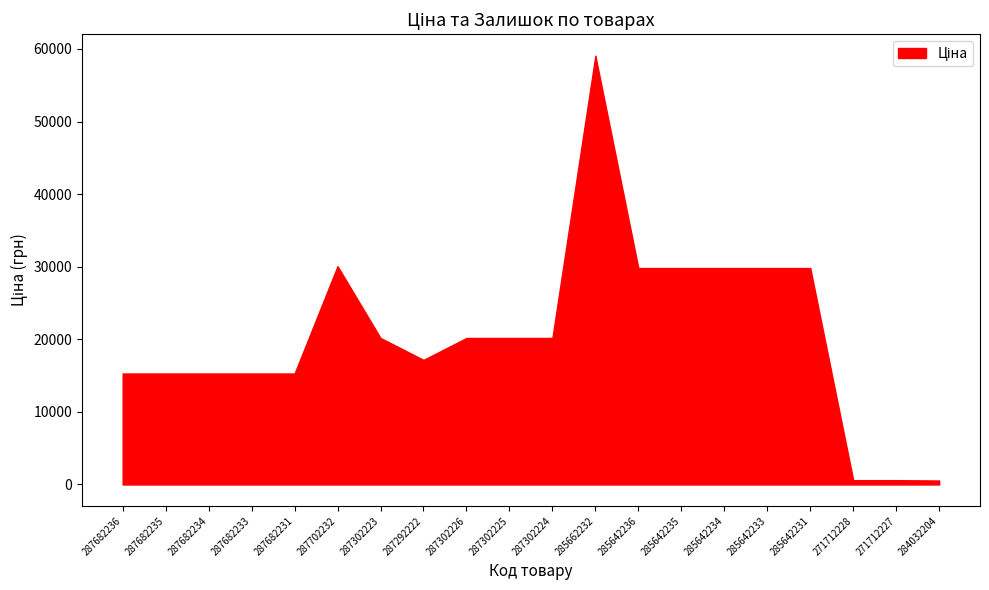

What is the ratio of the value at 287302225 to the value at 285642235?

0.7